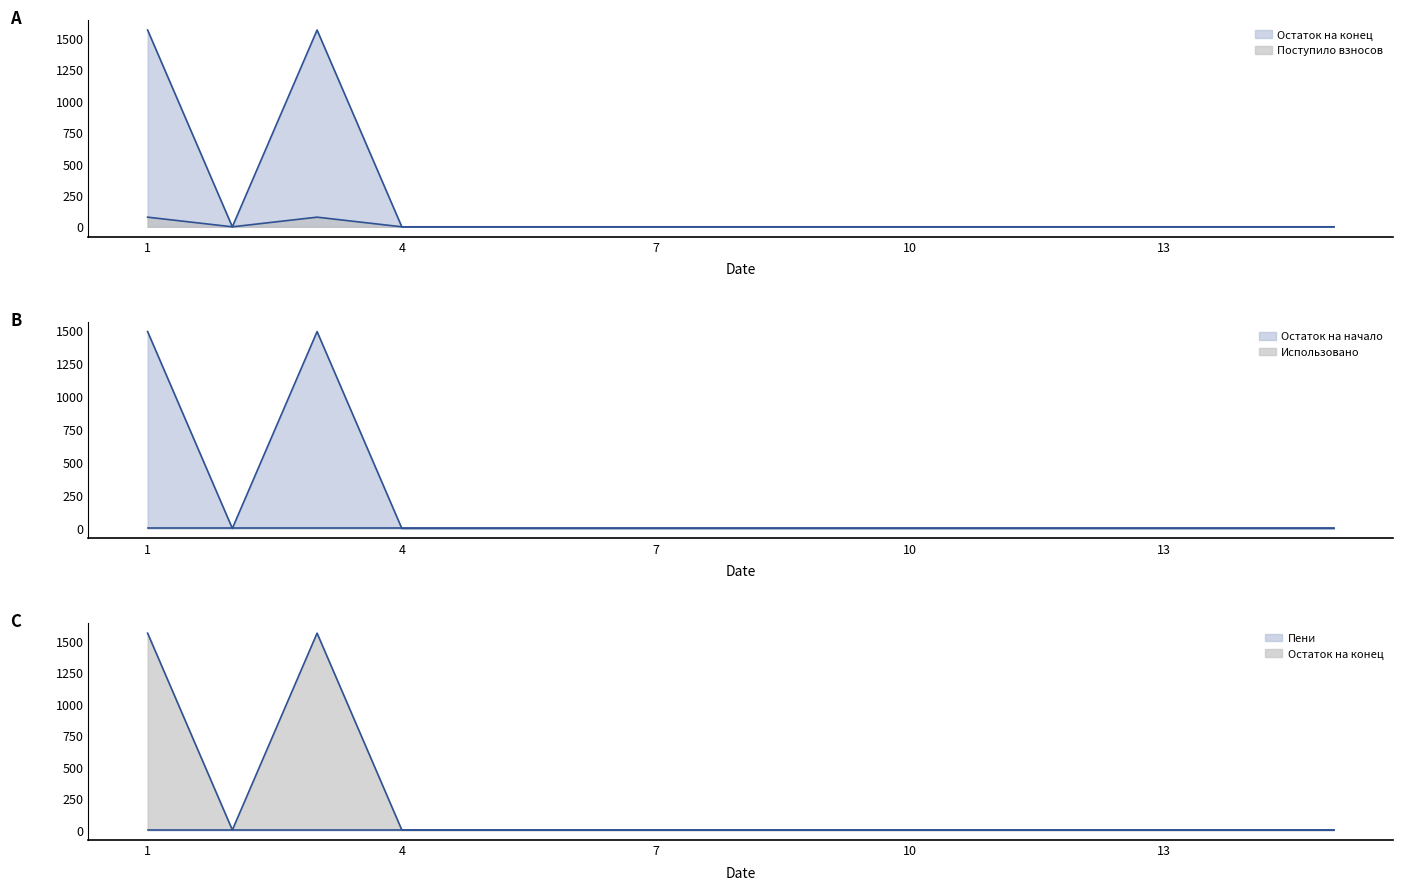

What is the average value of the Поступило взносов series?

10.2